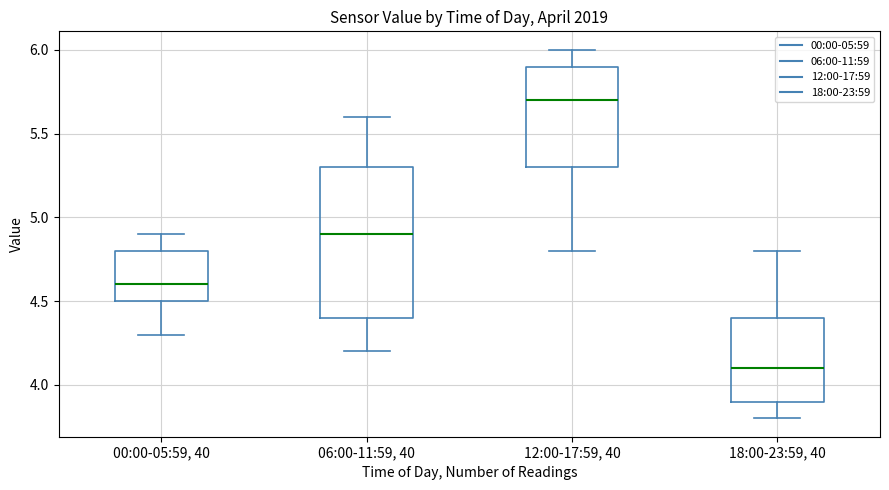

Reading left to right, read every box against the y-axis: the position of its median line, the range the box covers, and the ends of its whiskers. The values are not printed on the chart, so give them approximately, as read against the axis.

00:00-05:59, 40: median 4.6, box 4.5 to 4.8, whiskers 4.3 to 4.9
06:00-11:59, 40: median 4.9, box 4.4 to 5.3, whiskers 4.2 to 5.6
12:00-17:59, 40: median 5.7, box 5.3 to 5.9, whiskers 4.8 to 6.0
18:00-23:59, 40: median 4.1, box 3.9 to 4.4, whiskers 3.8 to 4.8